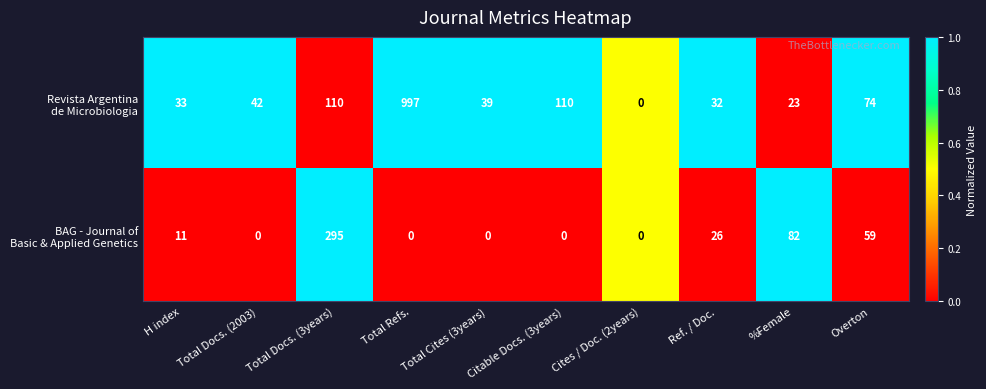

What is the difference between the highest and lowest values at Total Cites (3years)?

39